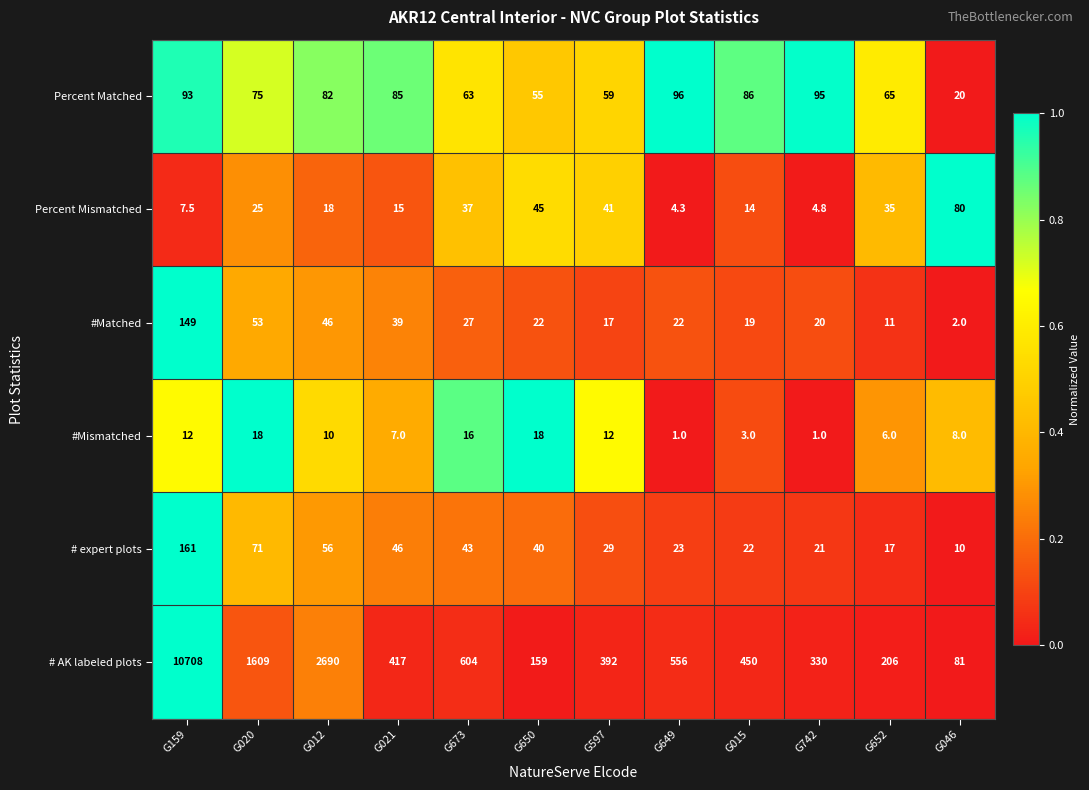

At which category is the sum across all series the highest?

G159